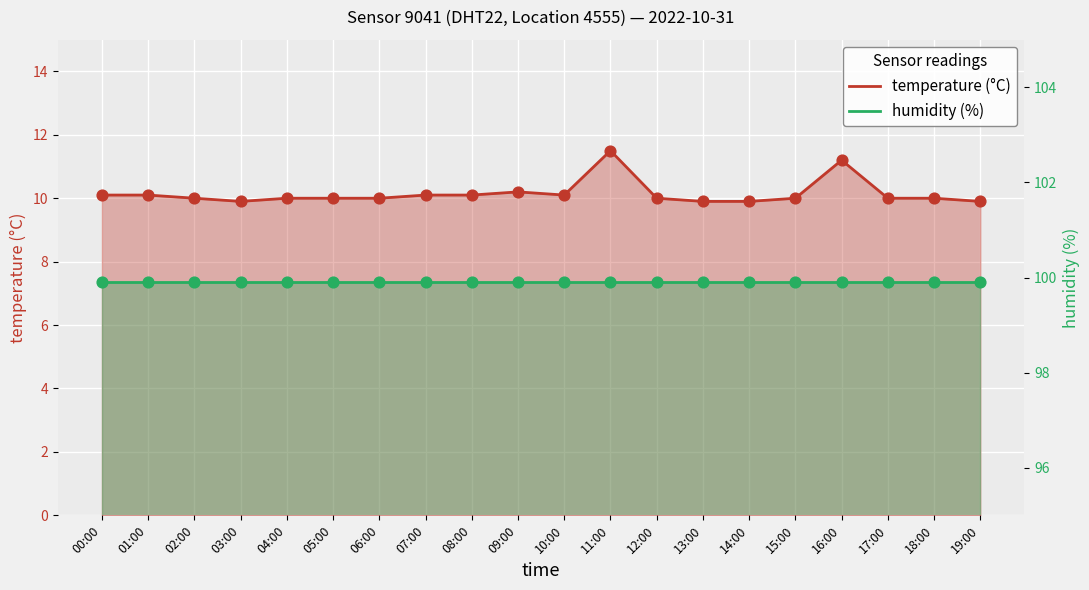

Which series contains the lowest Y value?

temperature (°C)